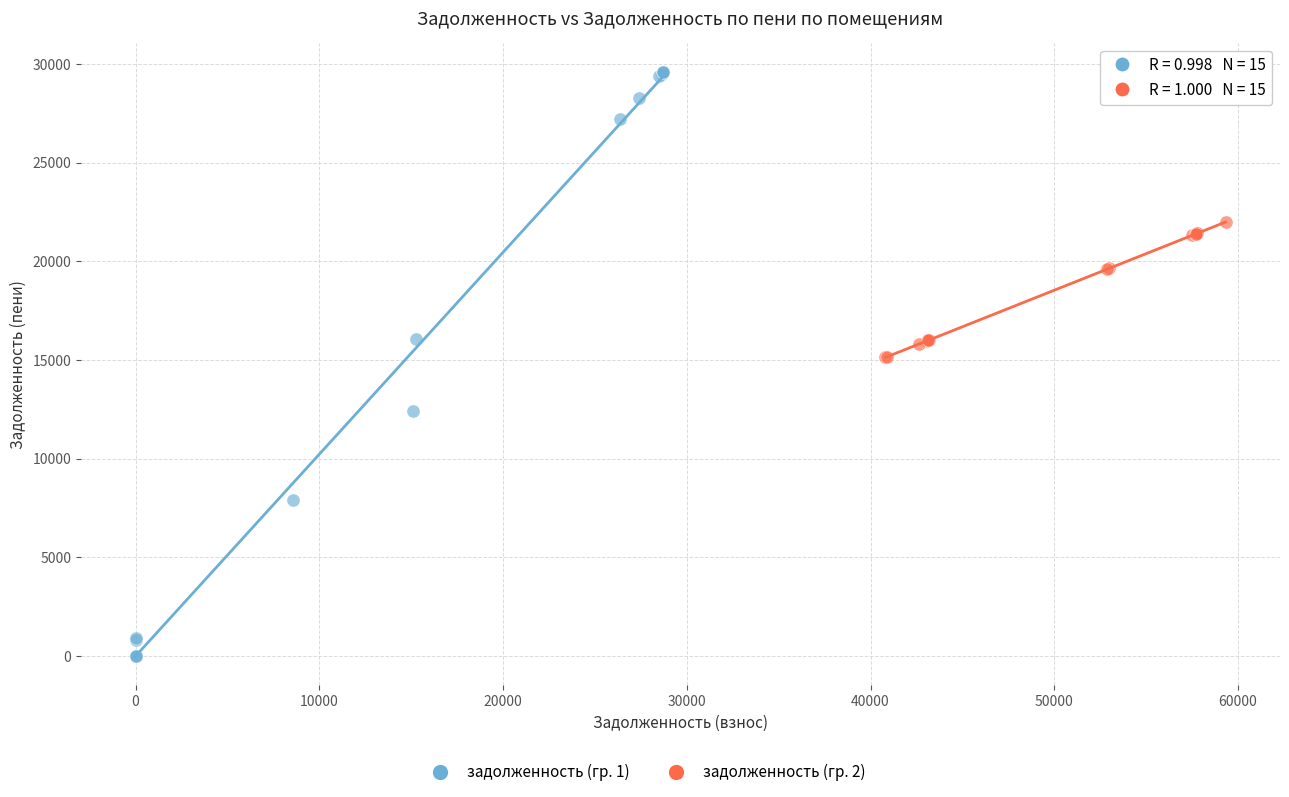

Which series reaches the minimum Y coordinate?

задолженность (гр. 1)